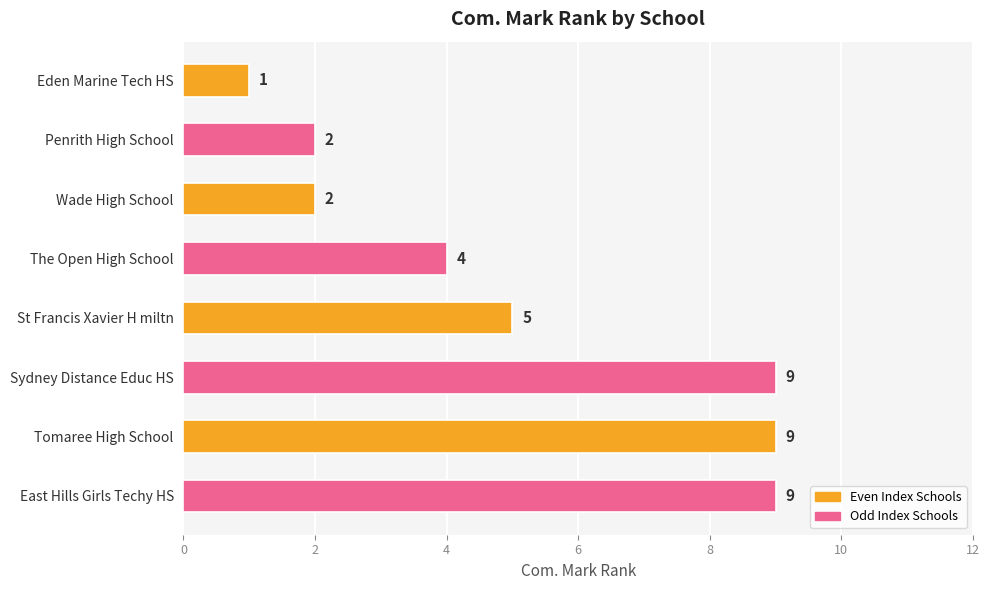

What is the sum of the values at Tomaree High School and Wade High School?

11